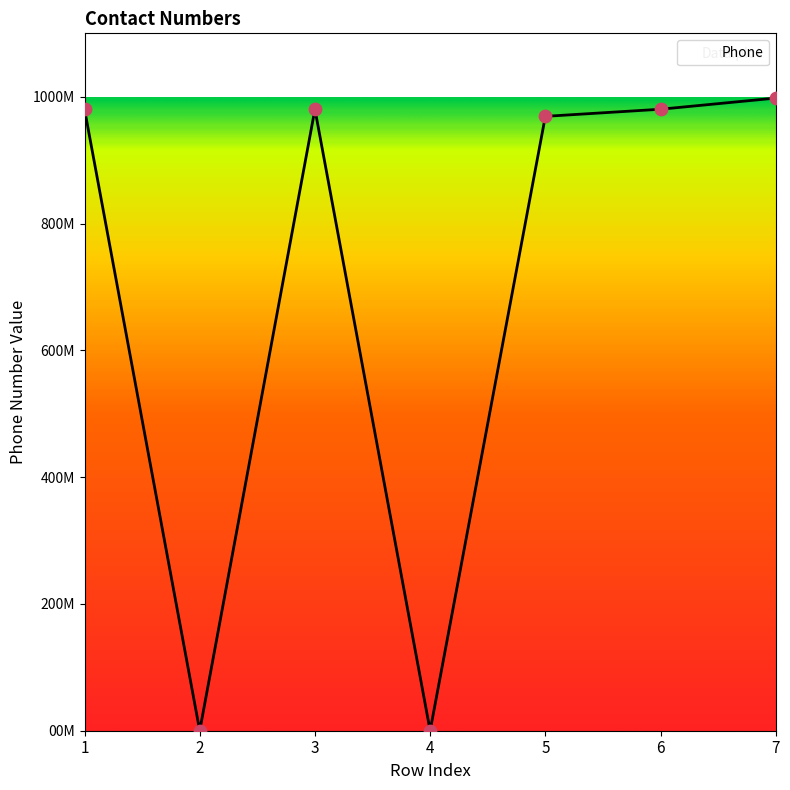

Does the chart have visible grid lines?

No